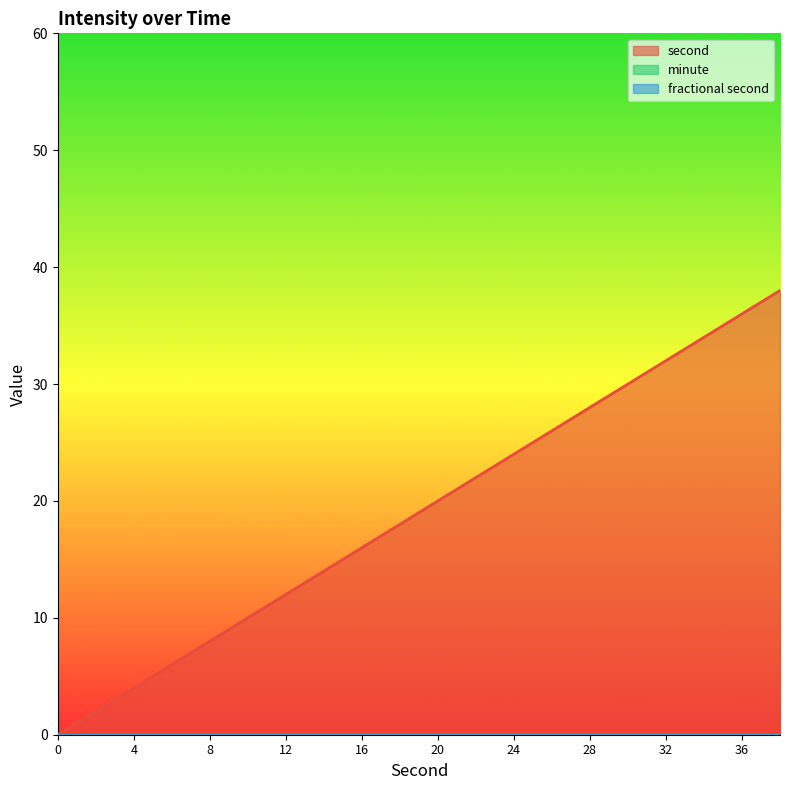

Does the chart display data point markers on the line(s)?

No